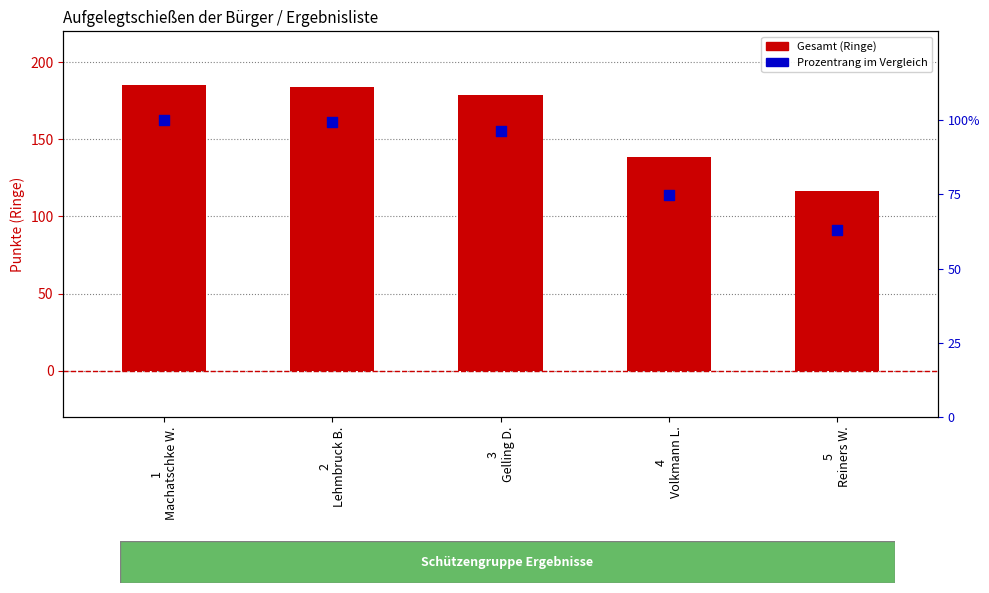

Which series reaches the minimum Y coordinate?

Prozentrang im Vergleich